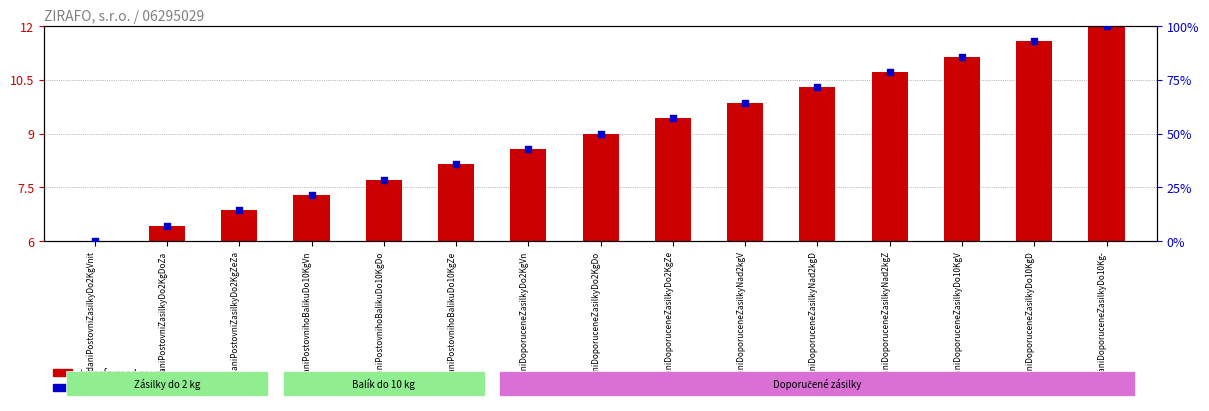

Which series has the widest spread of Y values?

percentile rank within the sample